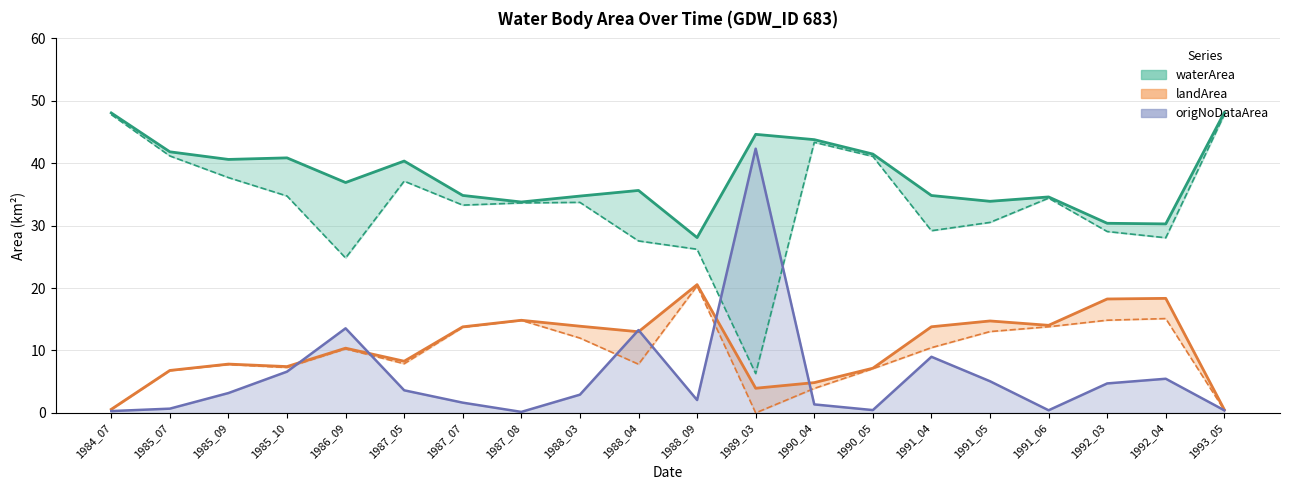

What is the value of the origNoDataArea (obs) point at the 15th from the left?

9.0